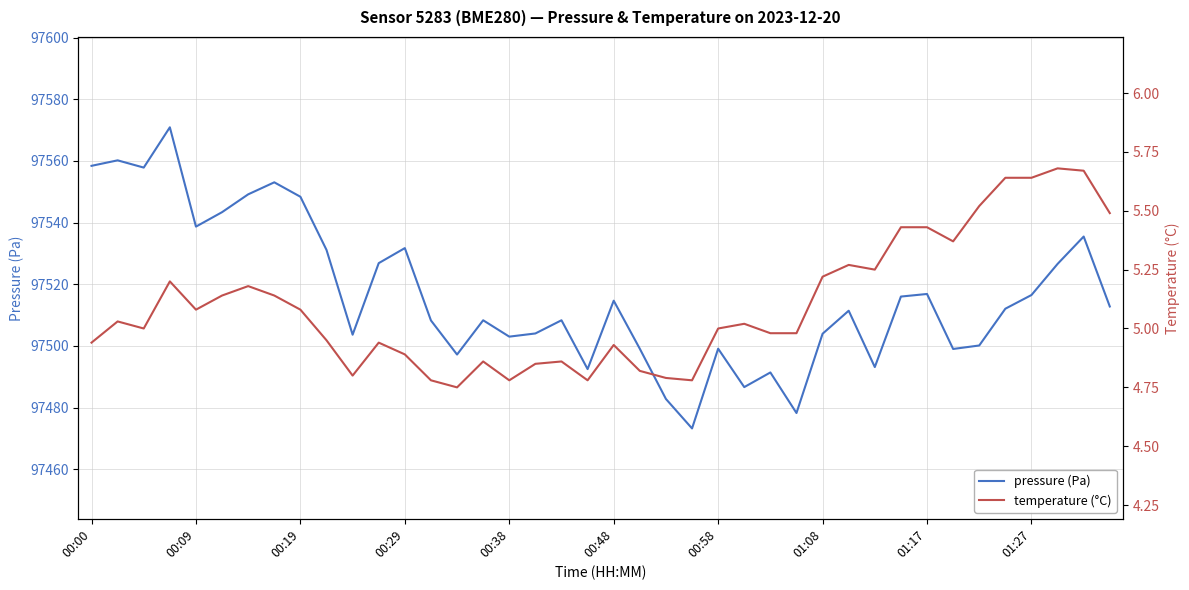

True or false: pressure and temperature intersect in this chart.

False